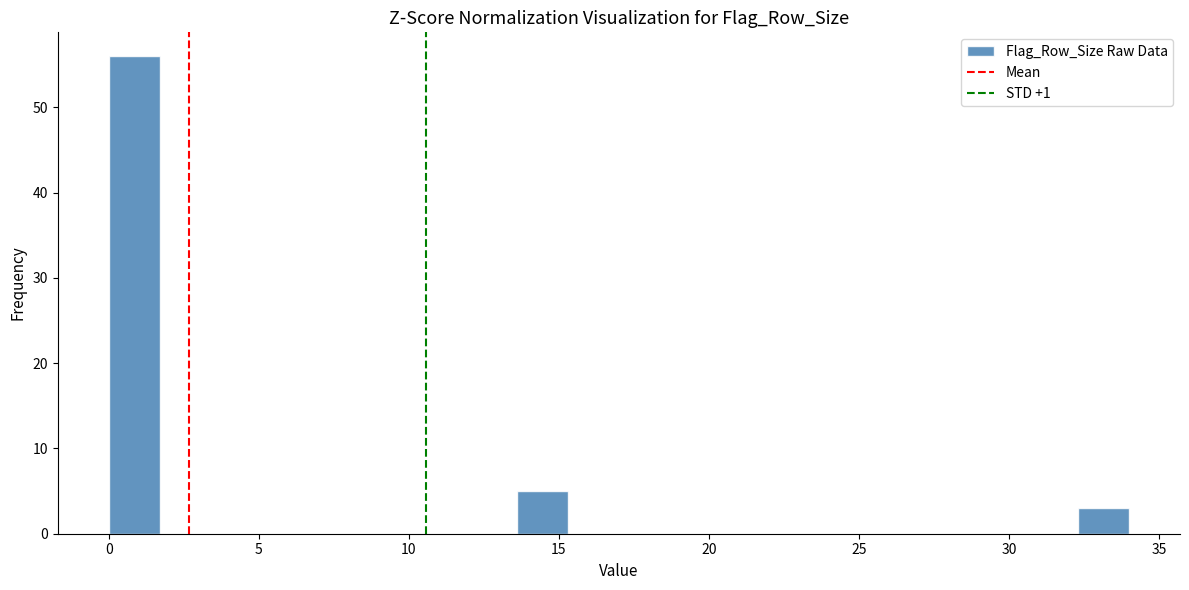

Around what value on the x-axis is the tallest bar? Give the approximate position of its centre, as read against the axis.

1.0